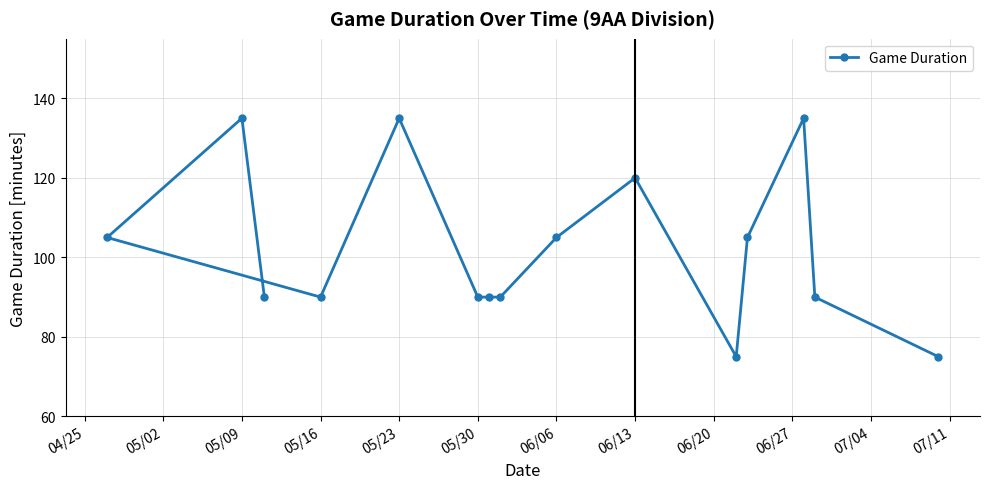

Reading left to right, extract all data points from this chart.

105	135	90	90	135	90	90	90	105	120	75	105	135	90	75